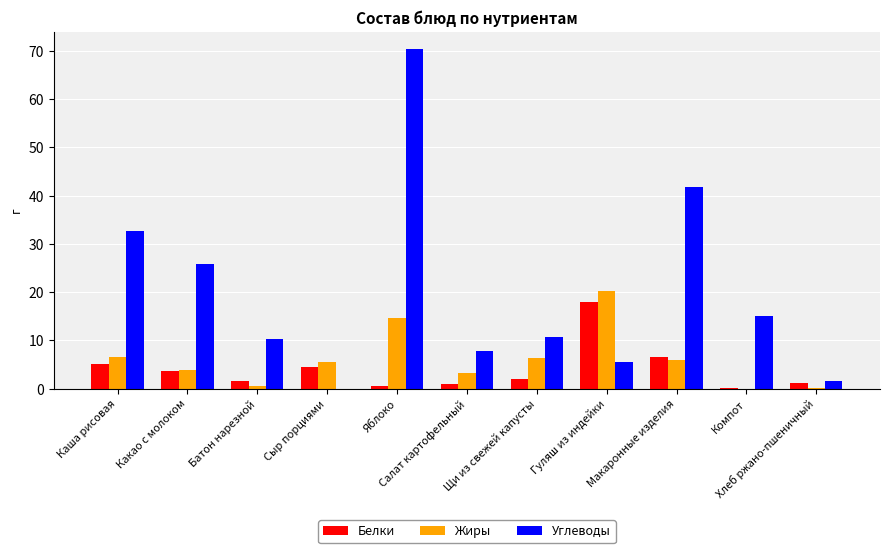

What is the sum of all Белки values?

44.5